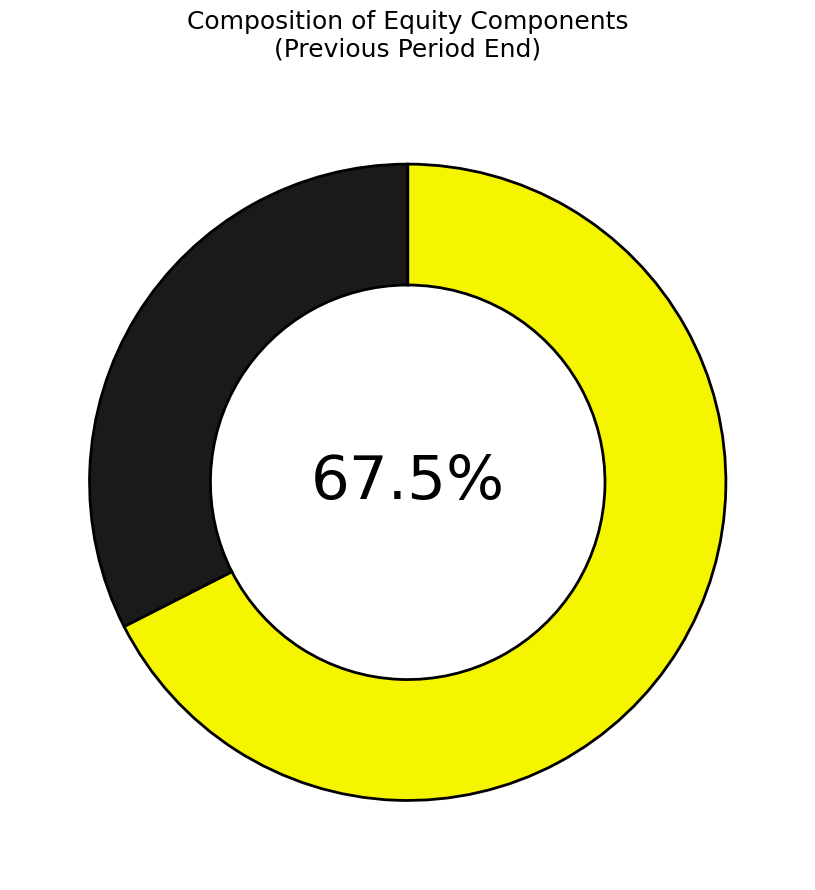

Does any single category account for the majority?

Yes